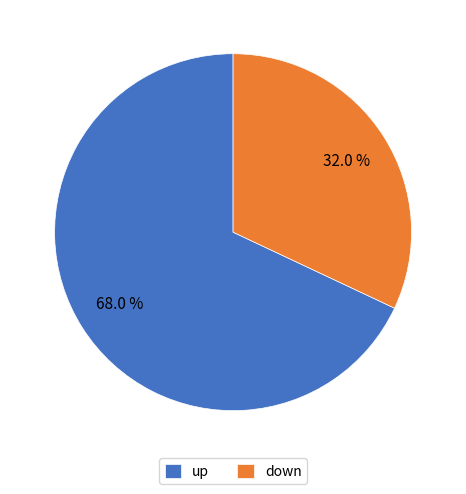

How many segments does this pie chart have?

2